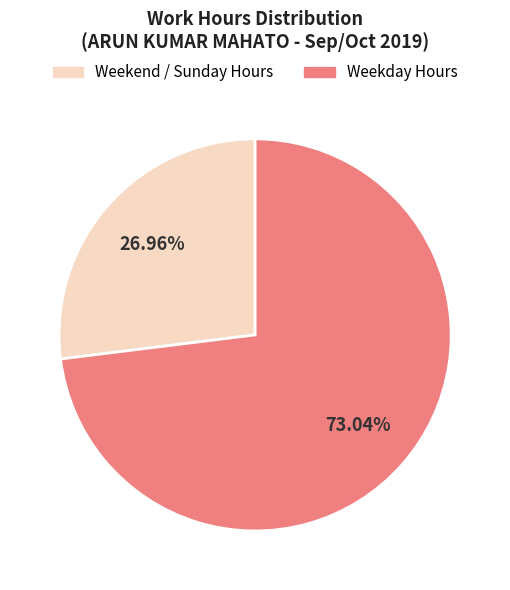

What is the smallest slice in the pie chart?

Weekend / Sunday Hours